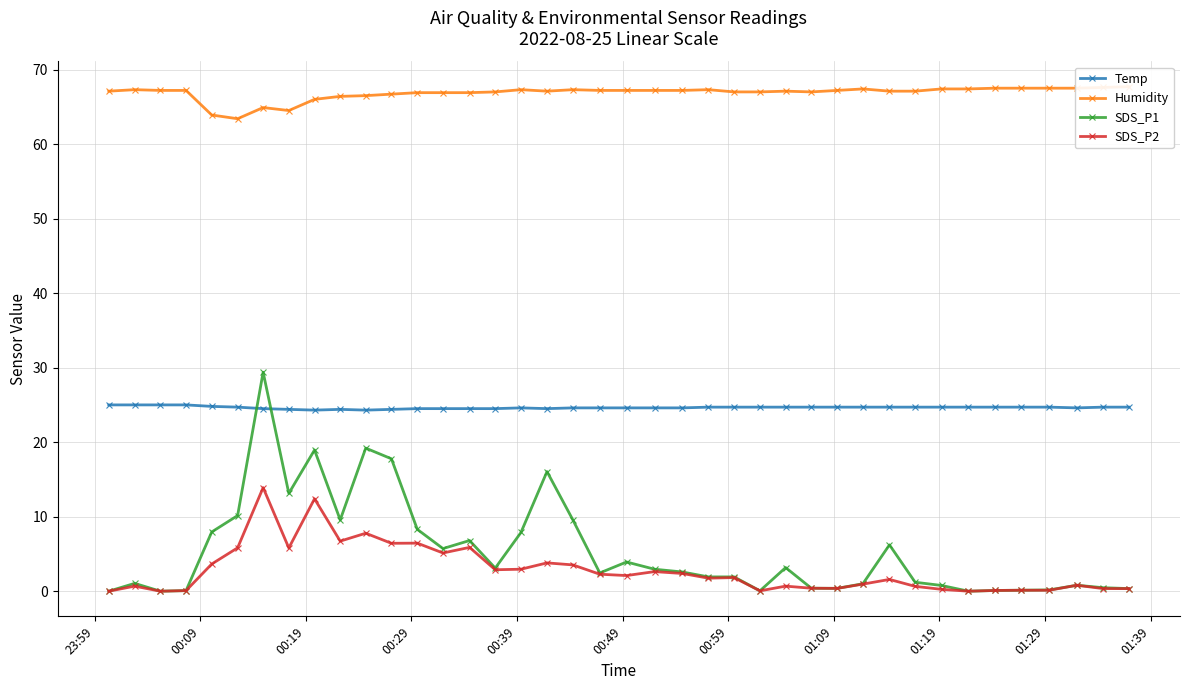

True or false: SDS_P1 has more than 0 interior local peaks.

True